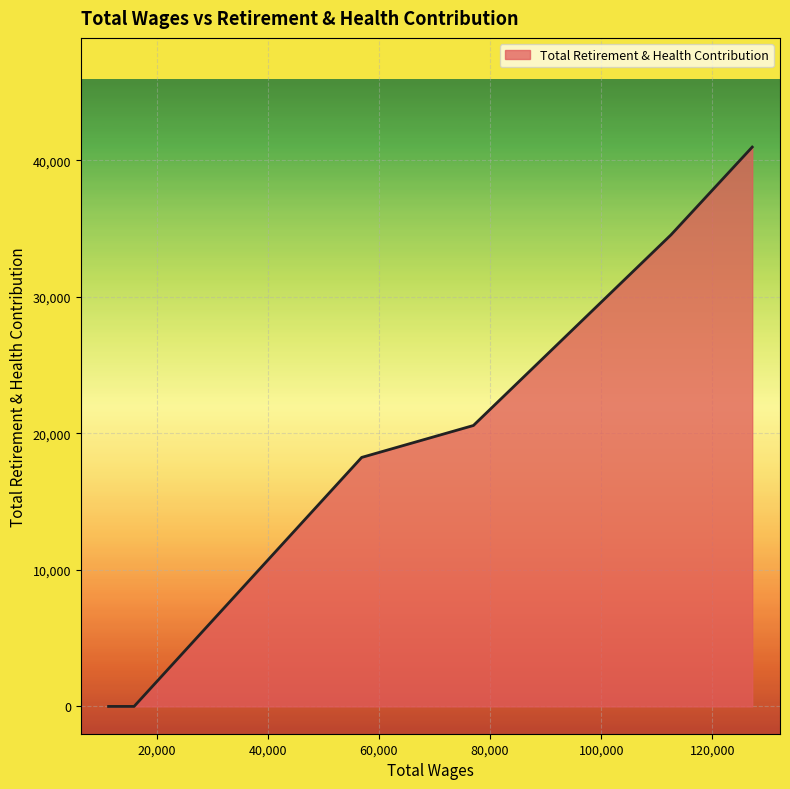

True or false: the data has more than 0 interior local peaks.

False